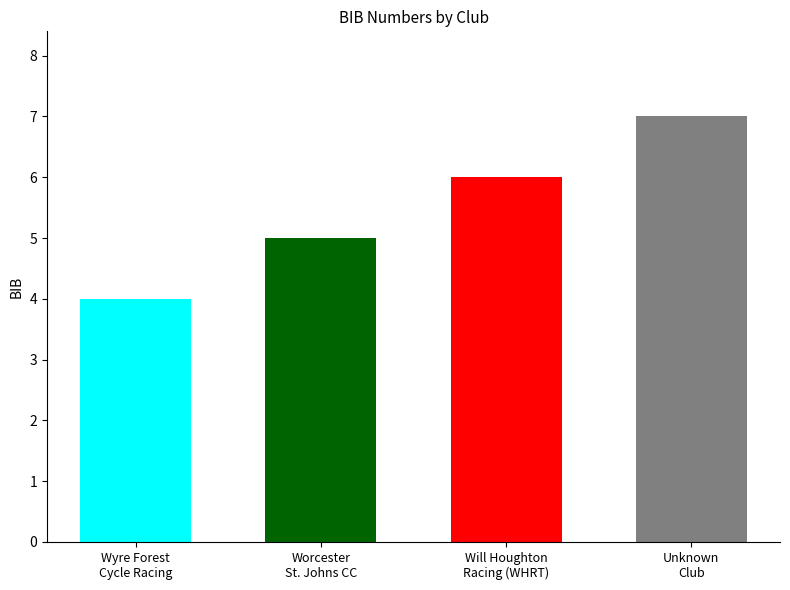

Reading left to right, extract all data points from this chart.

Wyre Forest Cycle Racing Club=4	Worcester St. Johns CC=5	Will Houghton Racing Team (WHRT)=6	Unknown Club=7